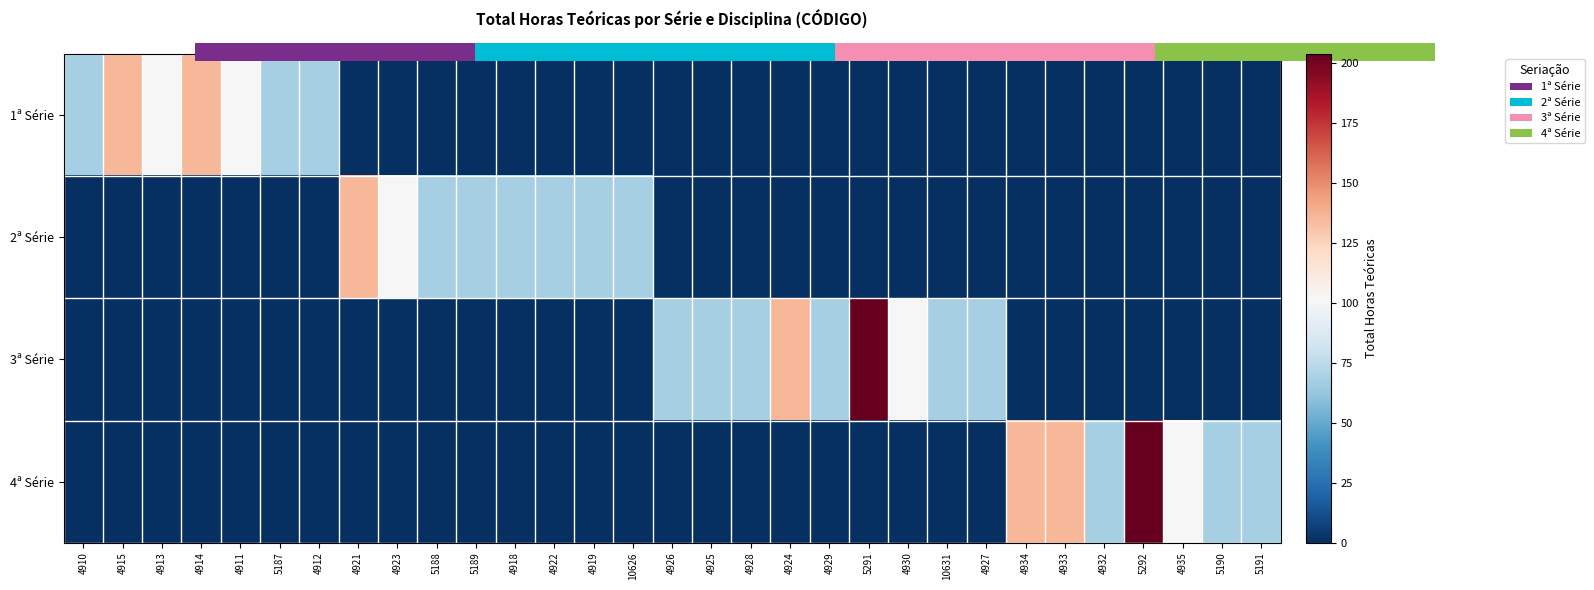

What is the maximum value shown in the chart?

204